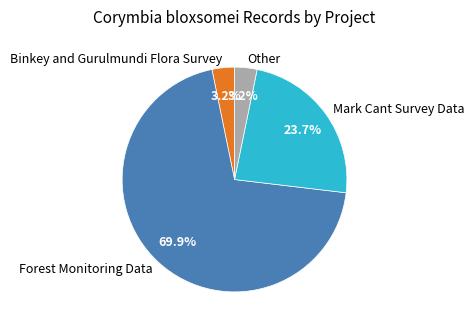

What is the majority slice?

Forest Monitoring Data